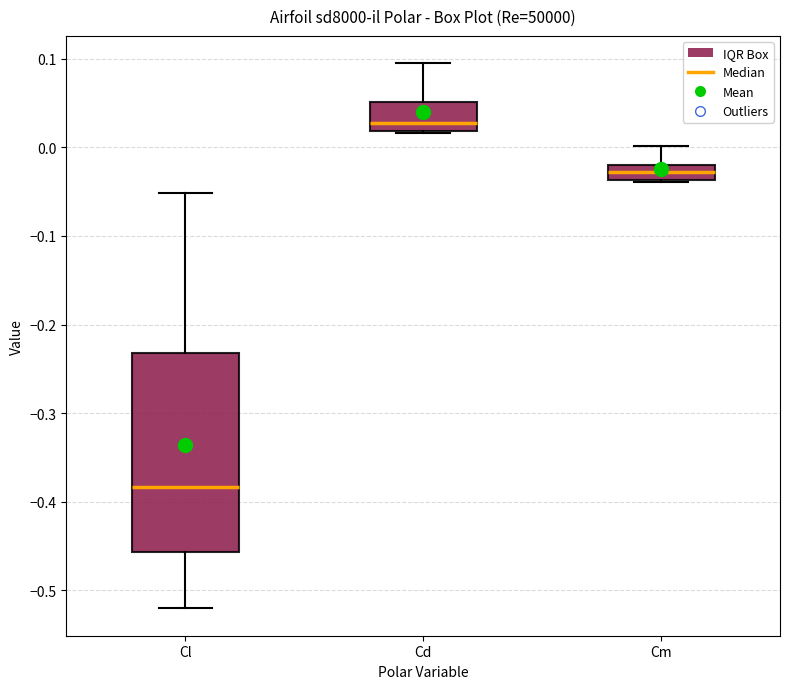

Reading left to right, transcribe this box plot: for each box, give where its median line is, the range the box spans, and where its two whiskers end, as read against the y-axis. The values are not printed on the chart, so give them approximately, as read against the axis.

Cl: median -0.38, box -0.46 to -0.23, whiskers -0.52 to -0.05
Cd: median 0.03, box 0.02 to 0.05, whiskers 0.02 to 0.10
Cm: median -0.03, box -0.04 to -0.02, whiskers -0.04 (just below the box's lower edge) to 0.00